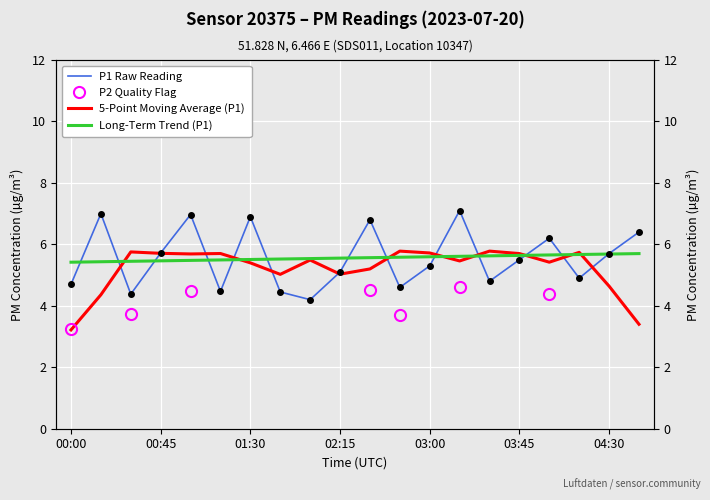

Between 7 and 13, which is larger?

13